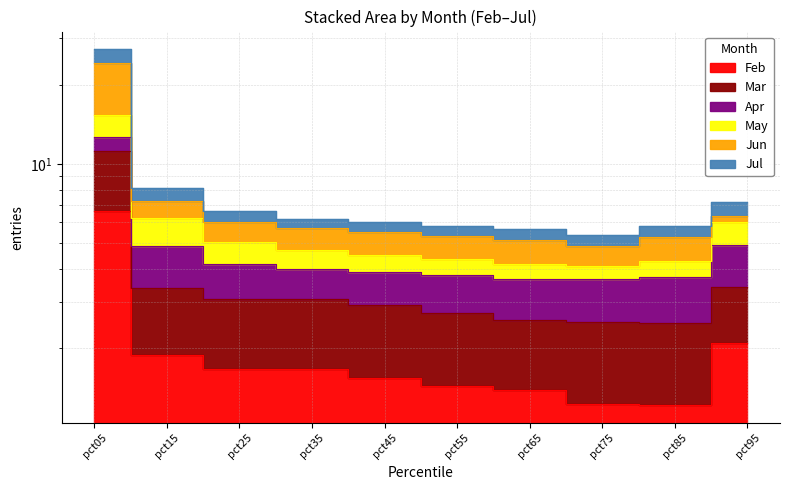

Is the value of Mar at pct95 greater than the value of Jun at pct15?

No